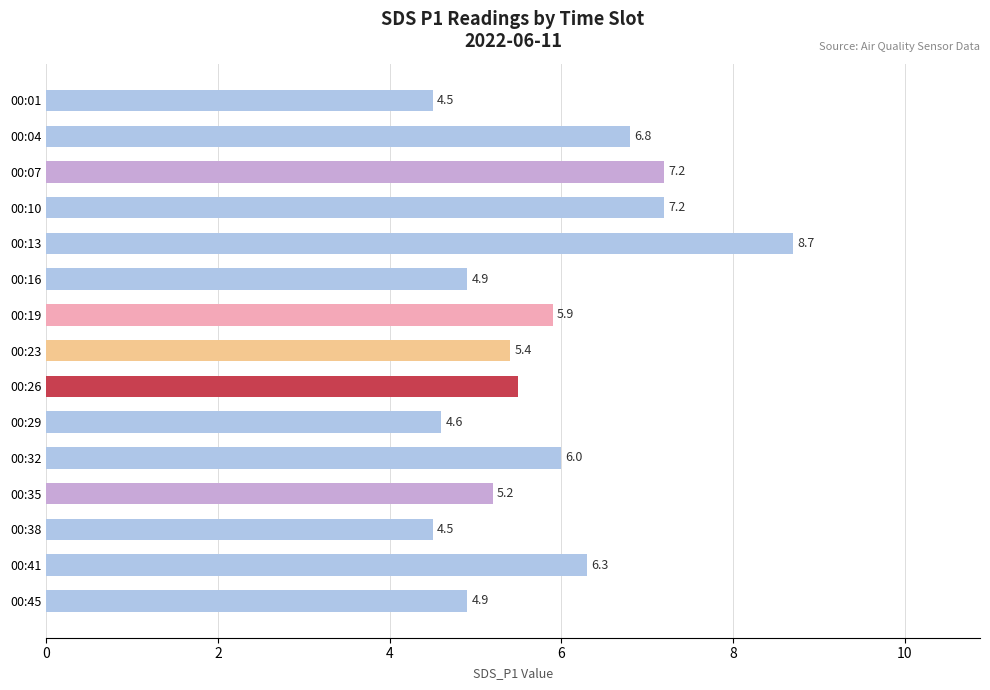

What is the average value?

5.8